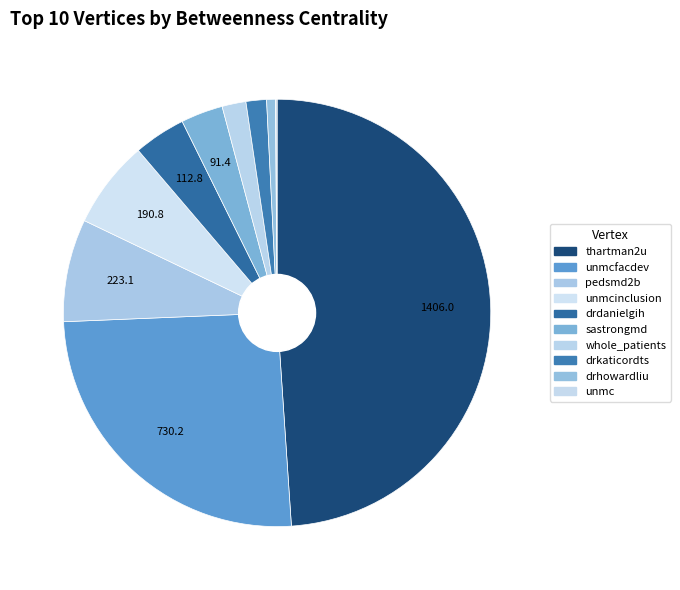

To the nearest percent, what portion does drhowardliu represent?

1%